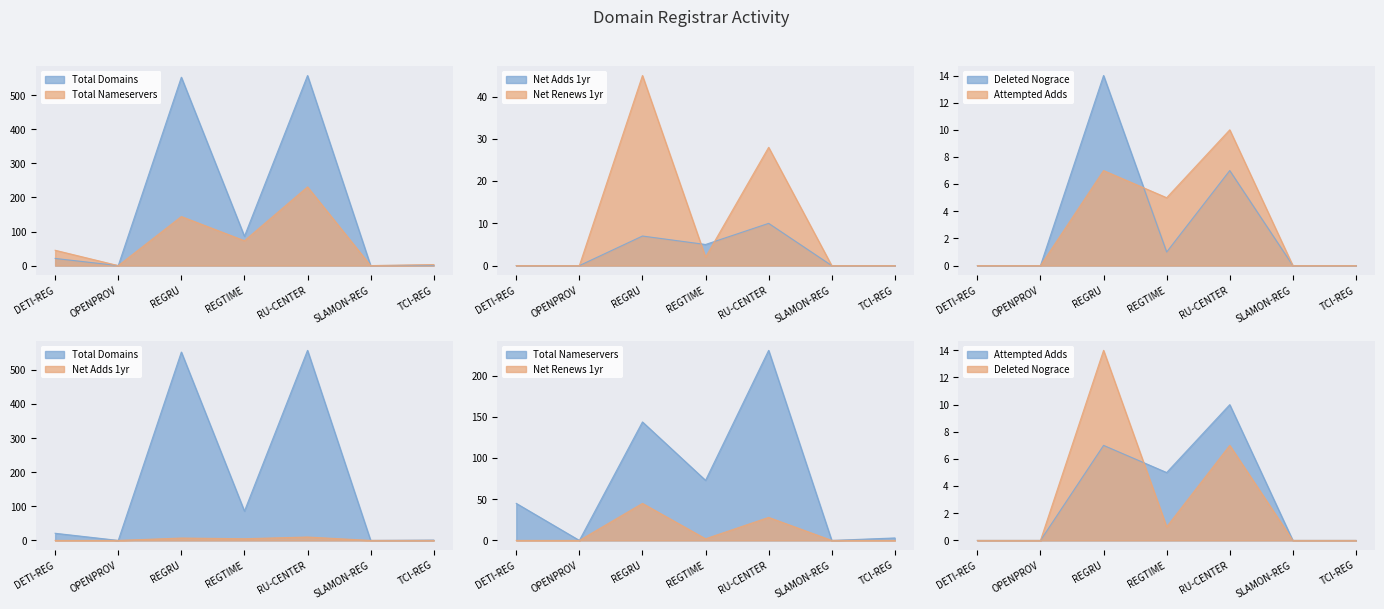

Which series has the largest range (max minus min)?

total-domains